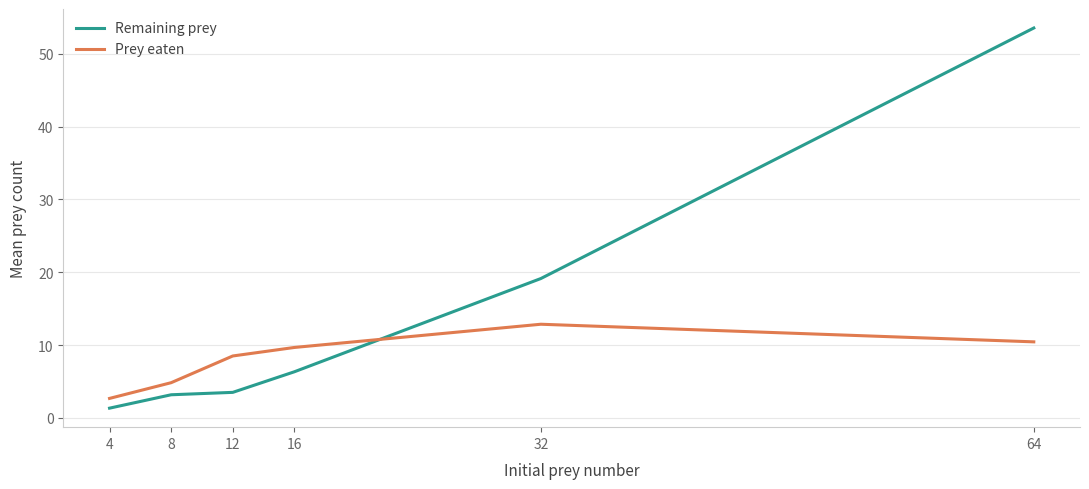

Rank the series by their maximum value, from lowest to highest.

Prey eaten, Remaining prey